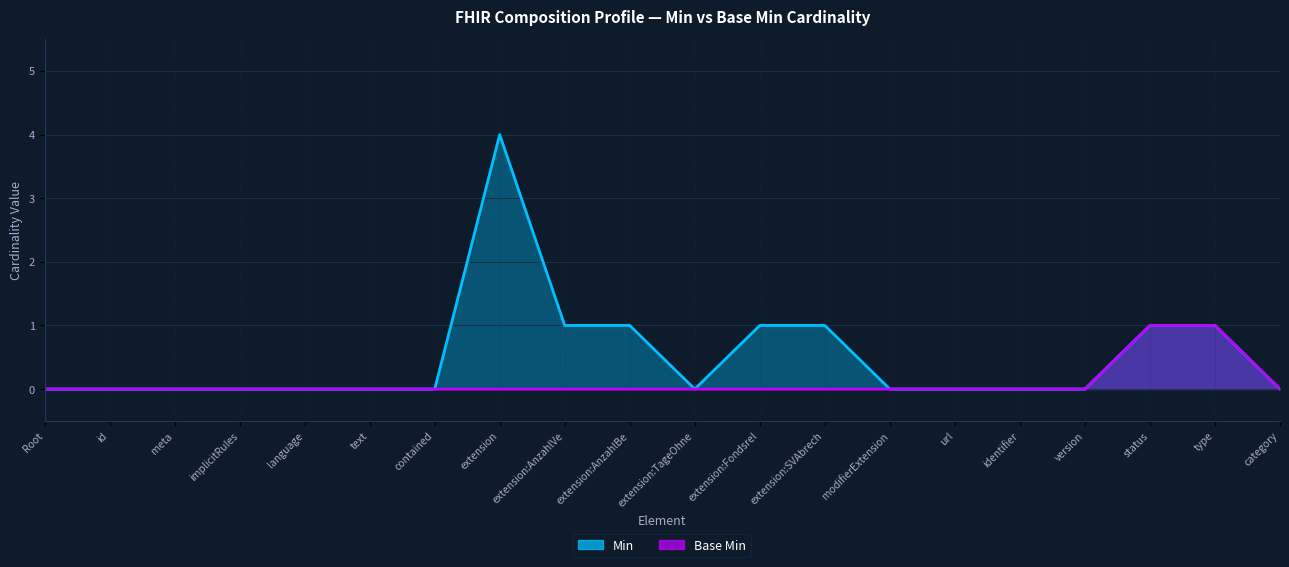

Which series has the largest range (max minus min)?

Min